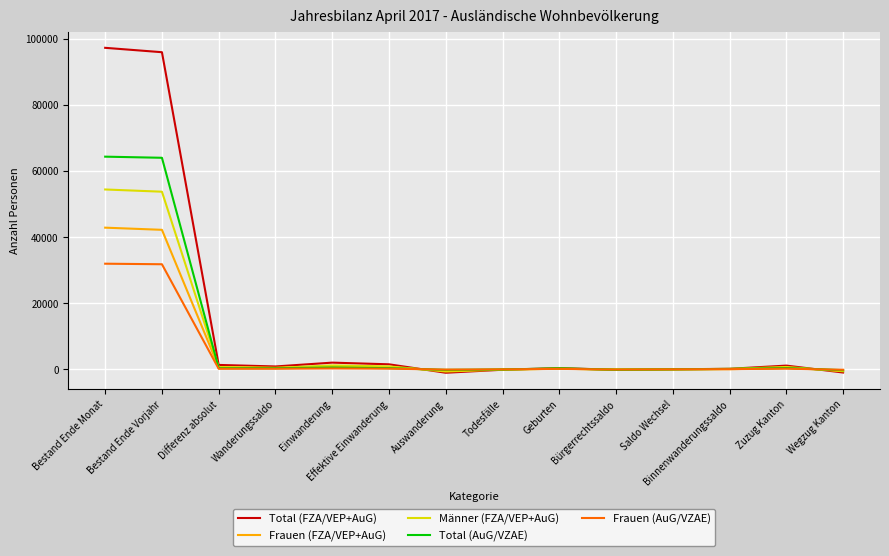

What is the highest value of the Männer (FZA/VEP+AuG) series?

54382